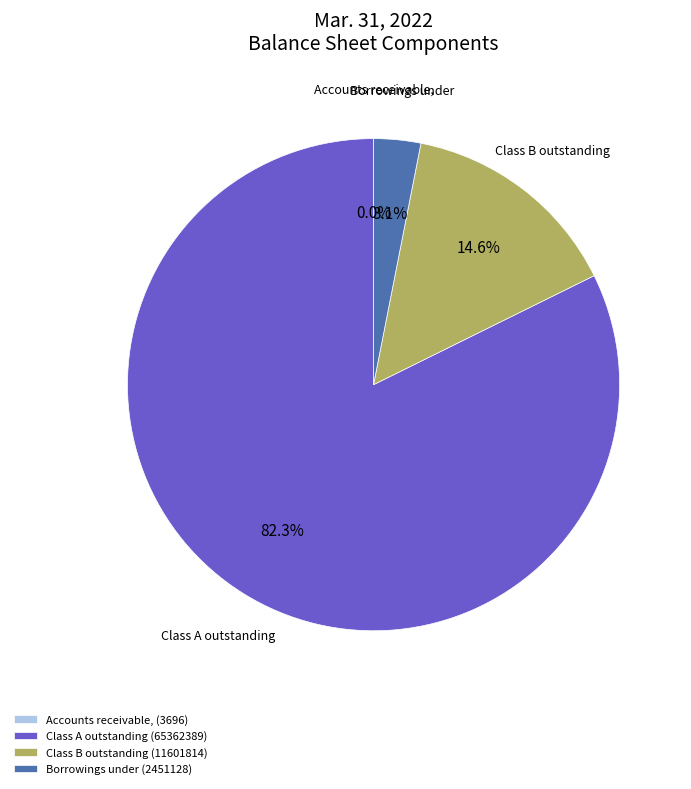

Is the sum of Borrowings under (2451128) and Class A outstanding (65362389) greater than half?

Yes